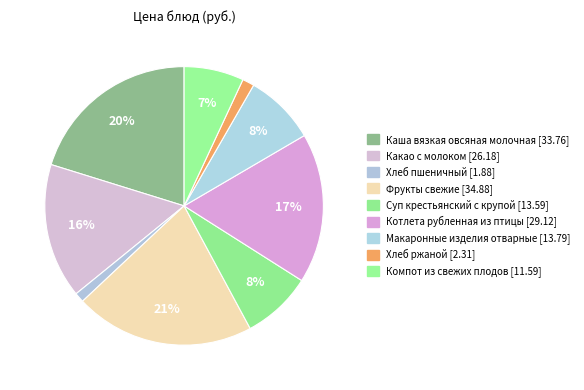

How much of the chart is everything except Суп крестьянский с крупой?

91.9%